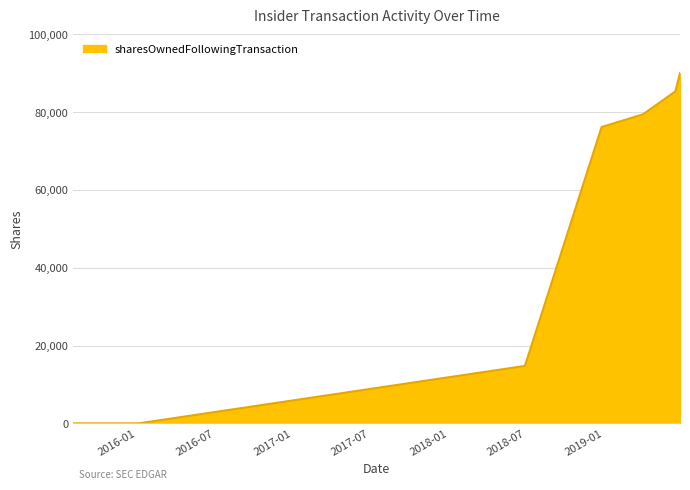

What is the difference between the maximum and minimum values?

90044